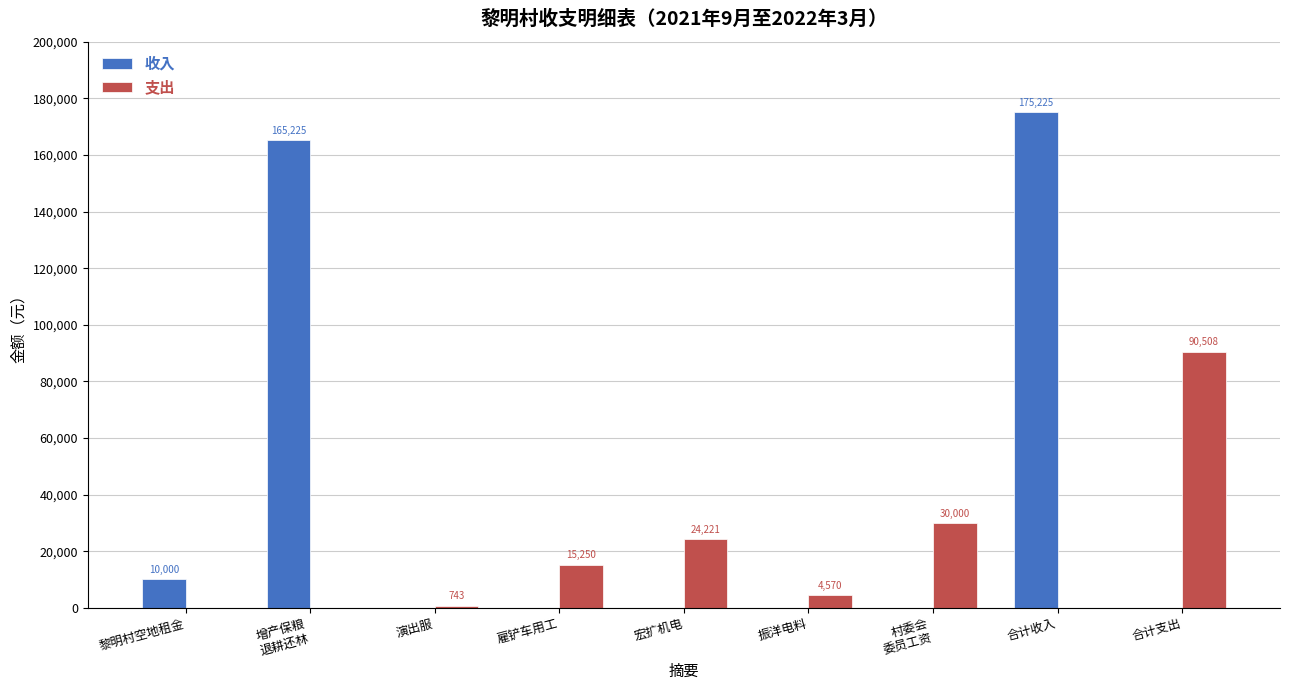

Which category has the highest value across all series?

合计收入